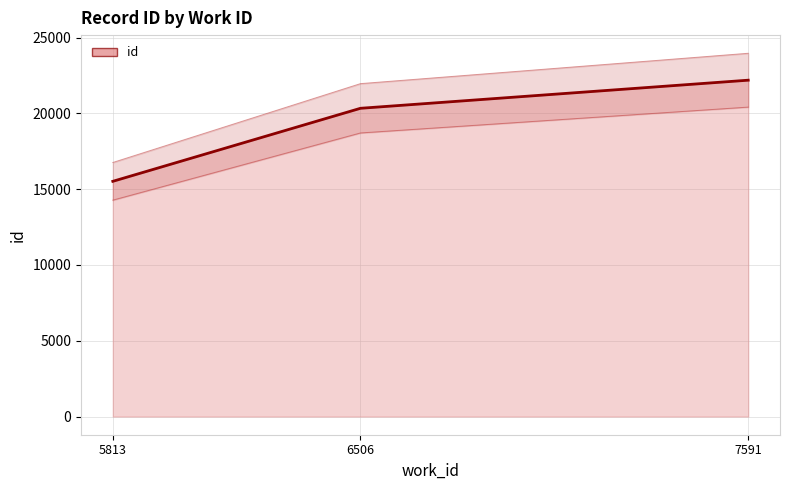

Approximately how many times larger is the value at 7591 compared to 5813?

1.4